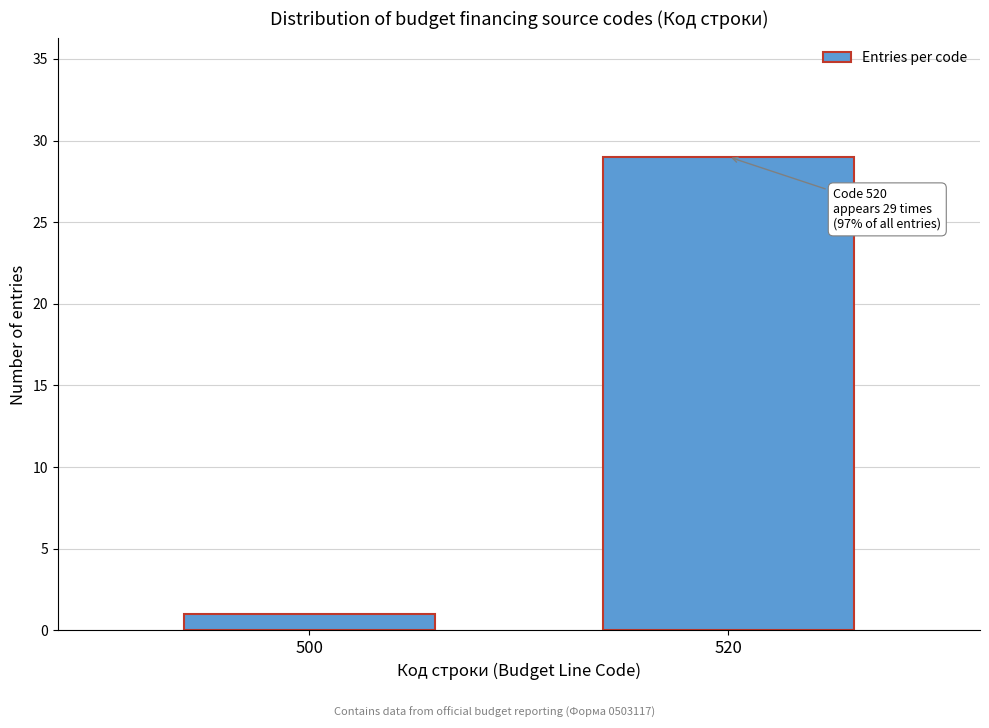

Reading left to right, transcribe all the data shown in this chart.

1	29